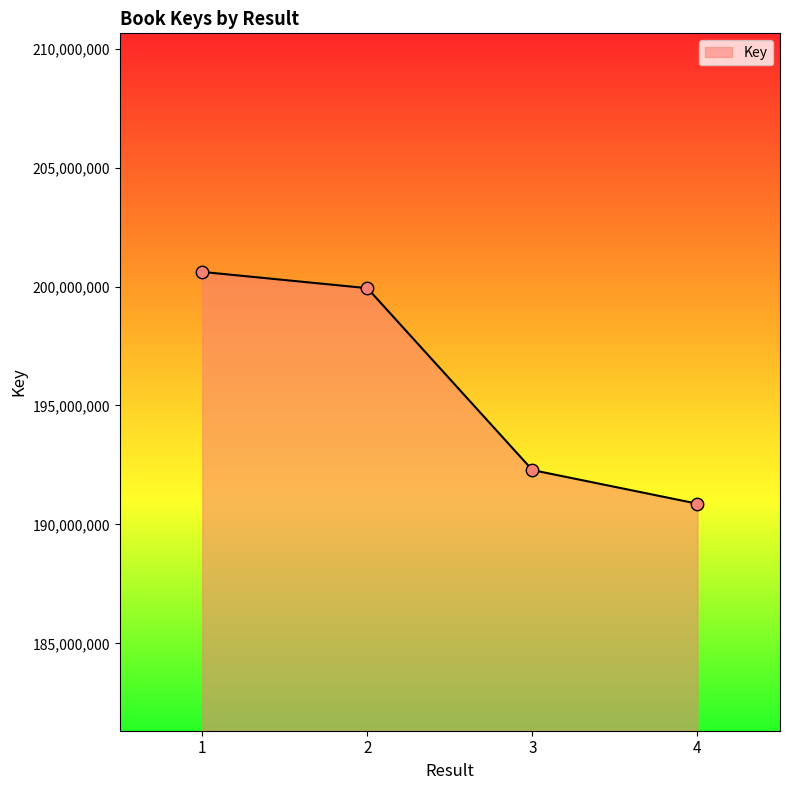

Between 4 and 3, which is larger?

3